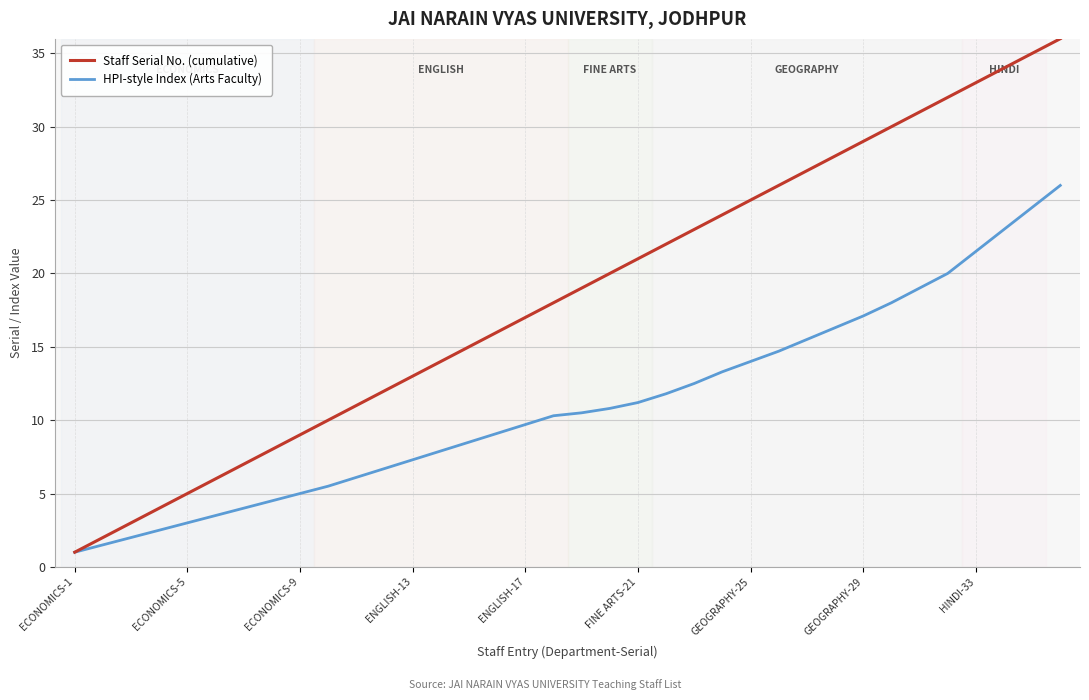

List the series in order of their overall mean, highest first.

Staff Serial No. (cumulative), HPI-style Index (Arts Faculty)